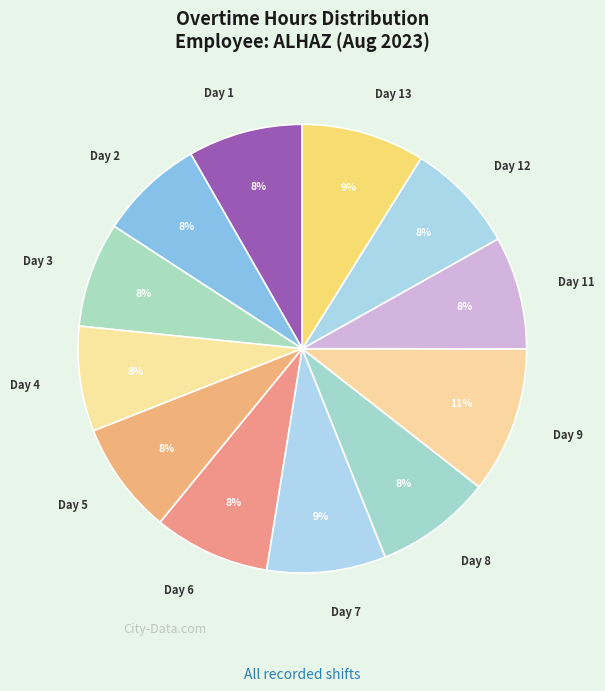

To the nearest percent, what percentage of the pie is Day 6?

8%